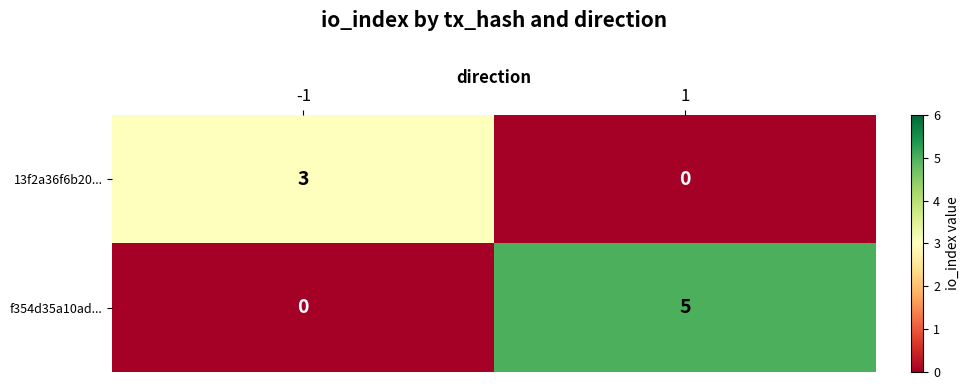

Rank the series at -1 from highest to lowest value.

13f2a36f6b20..., f354d35a10ad...